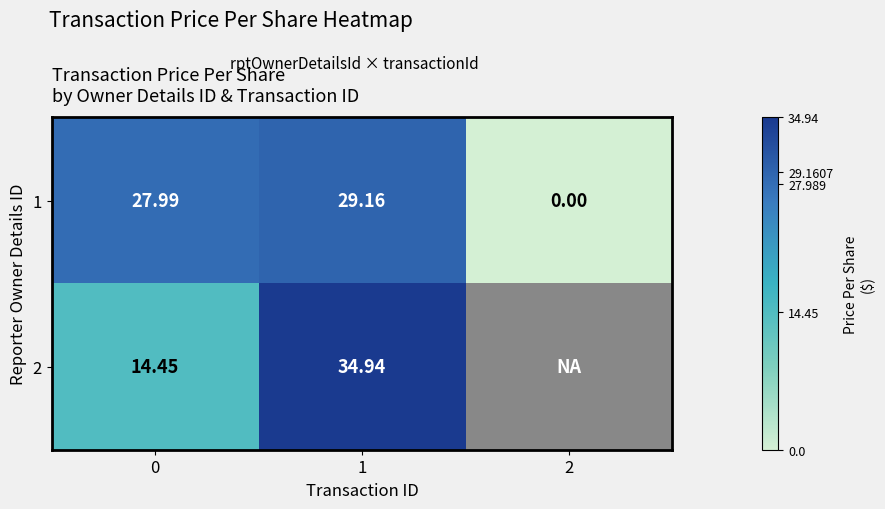

Which has a higher value, 0 or 1?

1